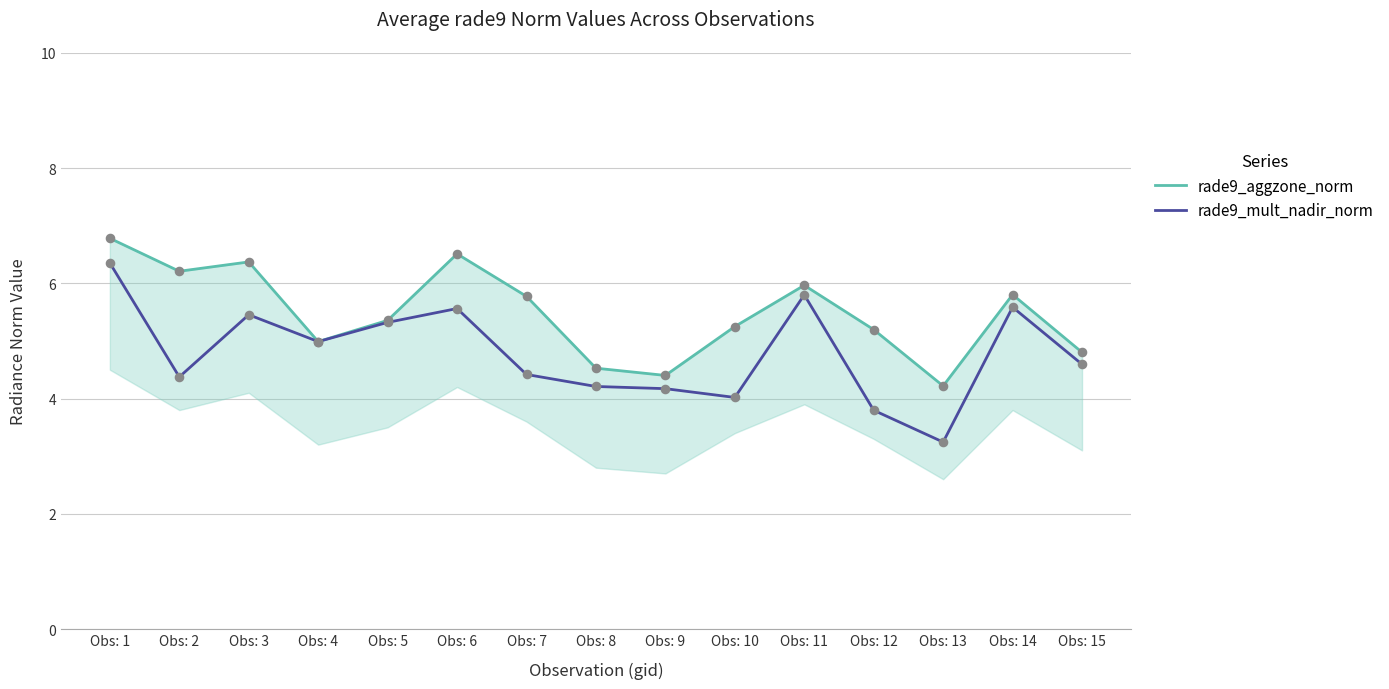

Which series reaches the maximum Y coordinate?

rade9_aggzone_norm